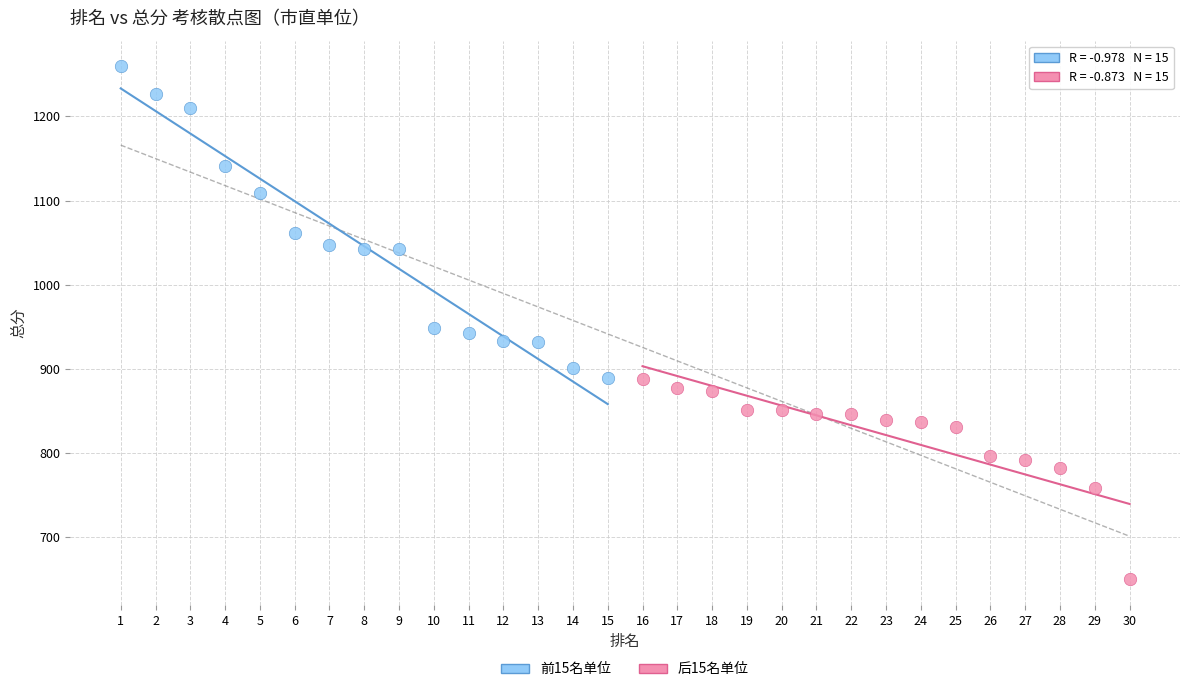

Which series contains the highest Y value?

前15名单位